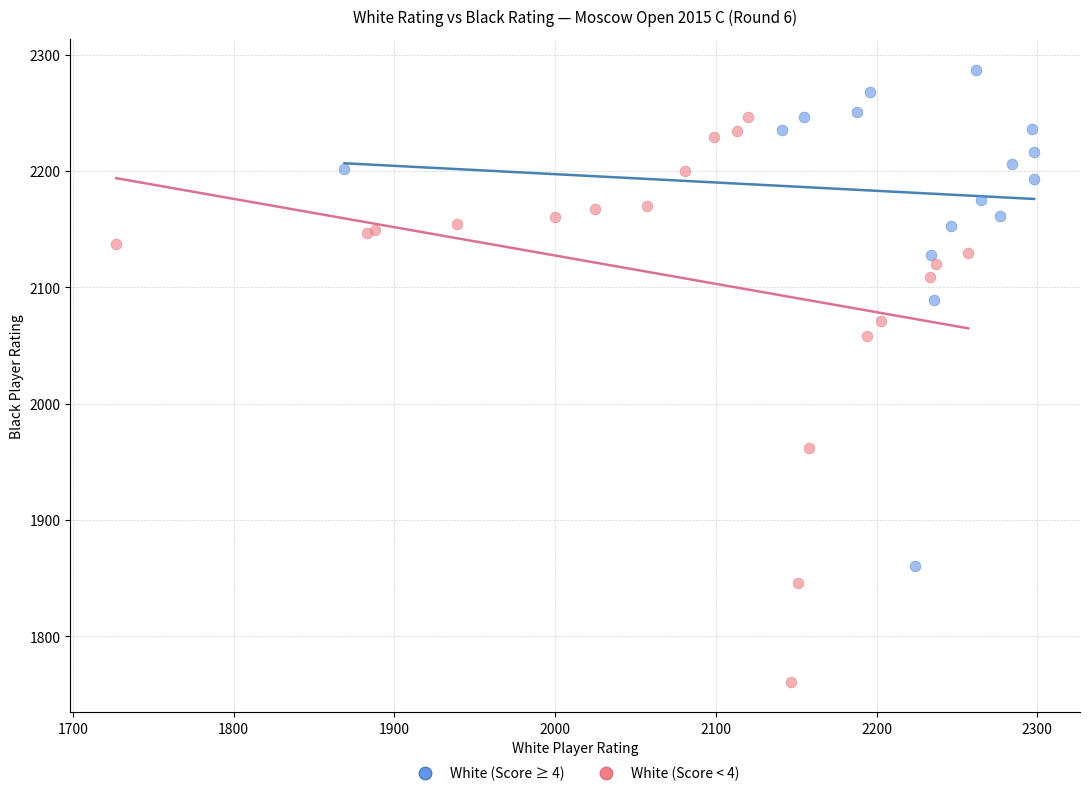

Which series has the largest Y range (max minus min)?

White (Score < 4)